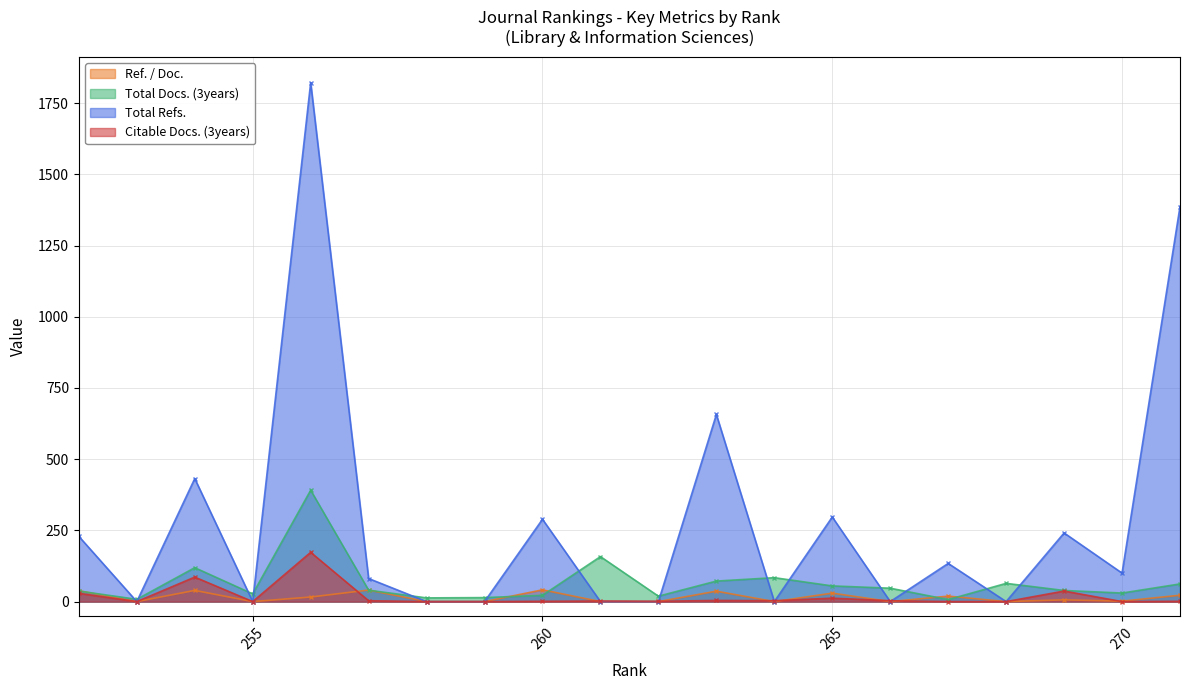

At which category is the sum across all series the highest?

256